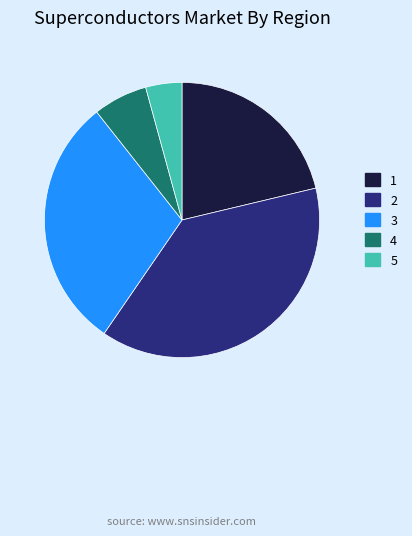

The 4 slice represents 1% of the pie. True or false?

False